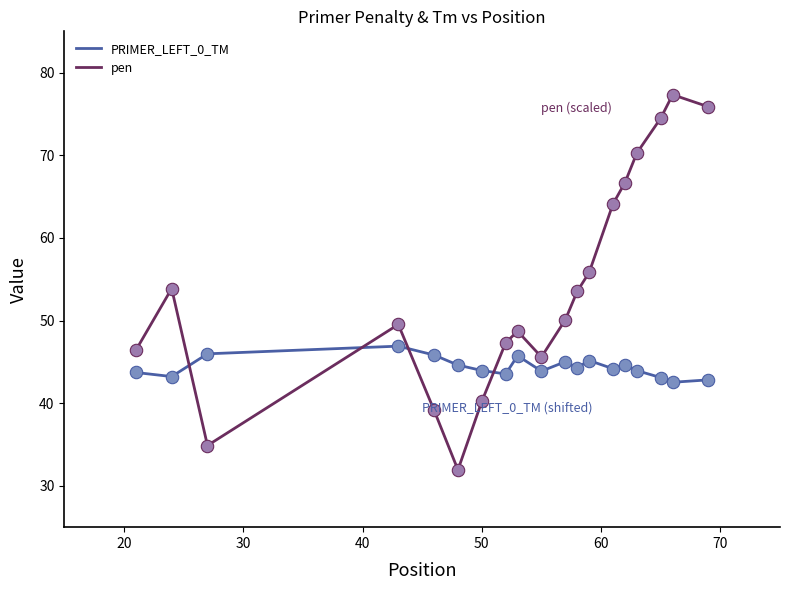

What is the greatest value displayed?

77.3